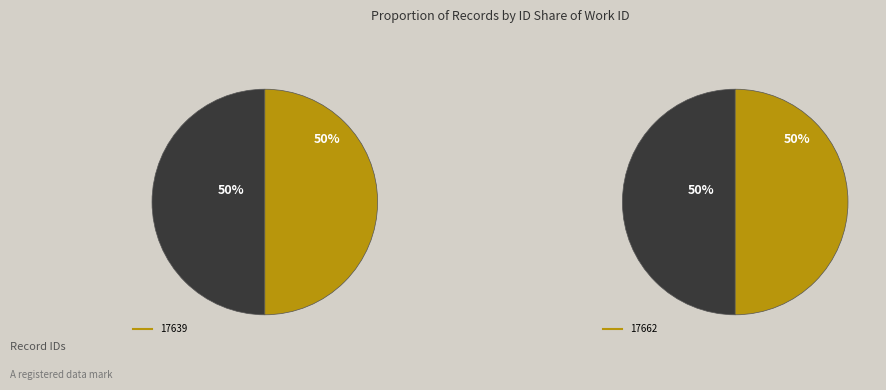

How many segments does this pie chart have?

2